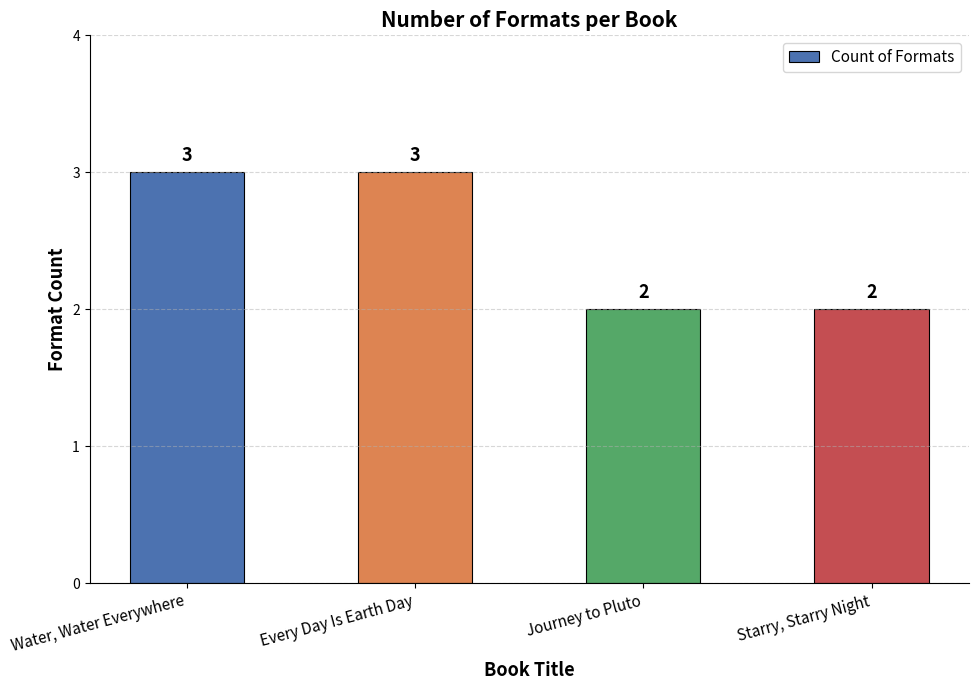

What is the sum of the values at Every Day Is Earth Day and Water, Water Everywhere?

6